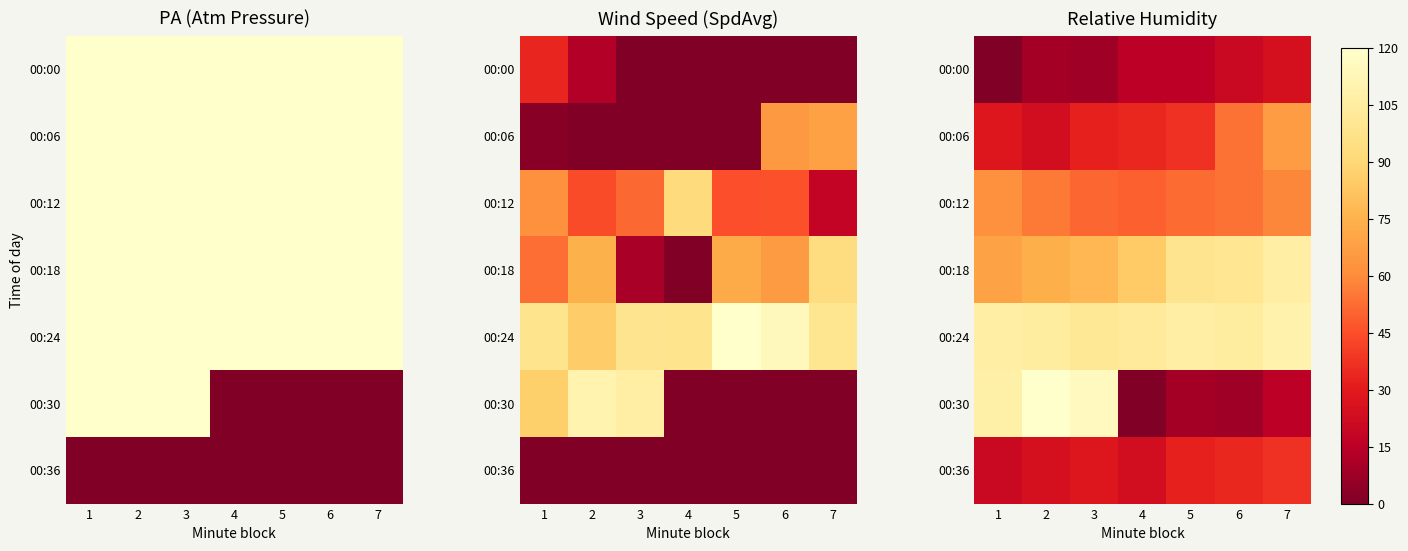

List the series in order of their peak value, lowest first.

00:00, 00:36, 00:12, 00:06, 00:18, 00:24, 00:30